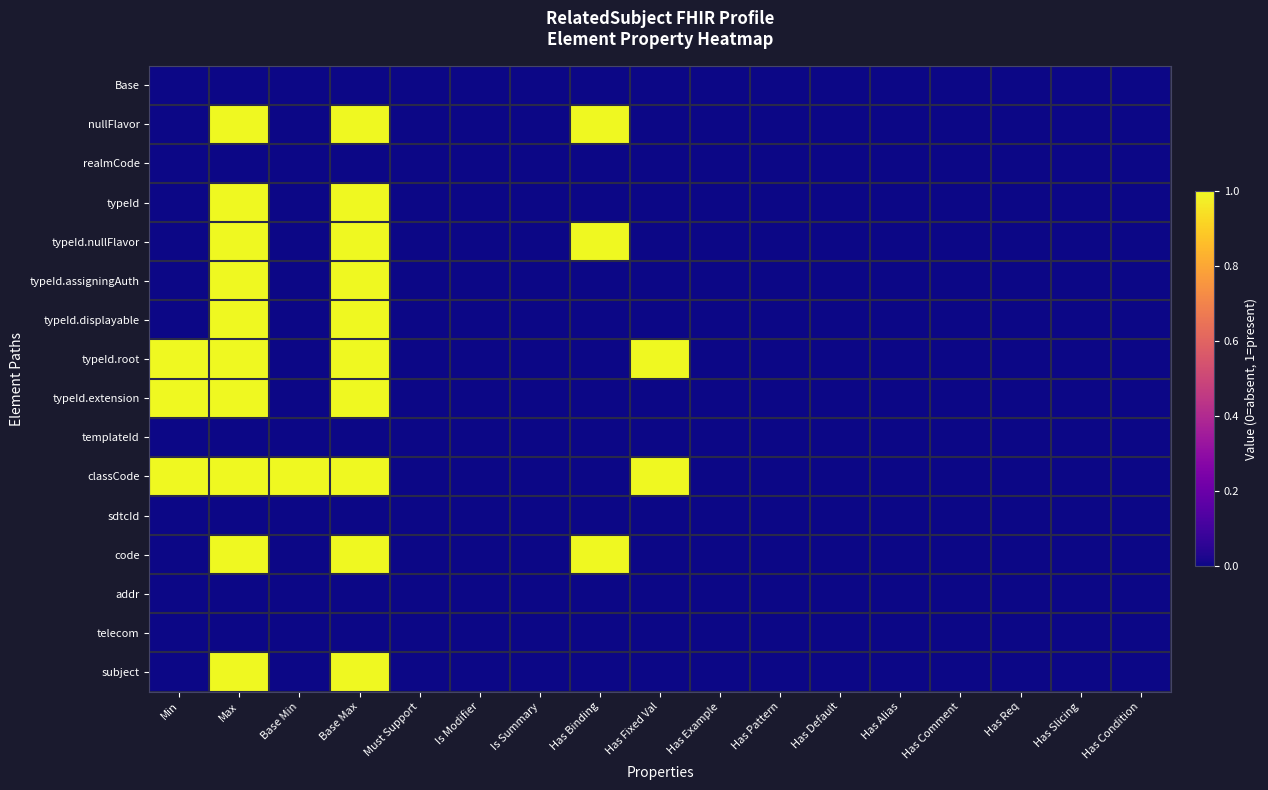

Rank the series by their maximum value, from lowest to highest.

Base, realmCode, templateId, sdtcId, addr, telecom, nullFlavor, typeId, typeId.nullFlavor, typeId.assigningAuth, typeId.displayable, typeId.root, typeId.extension, classCode, code, subject